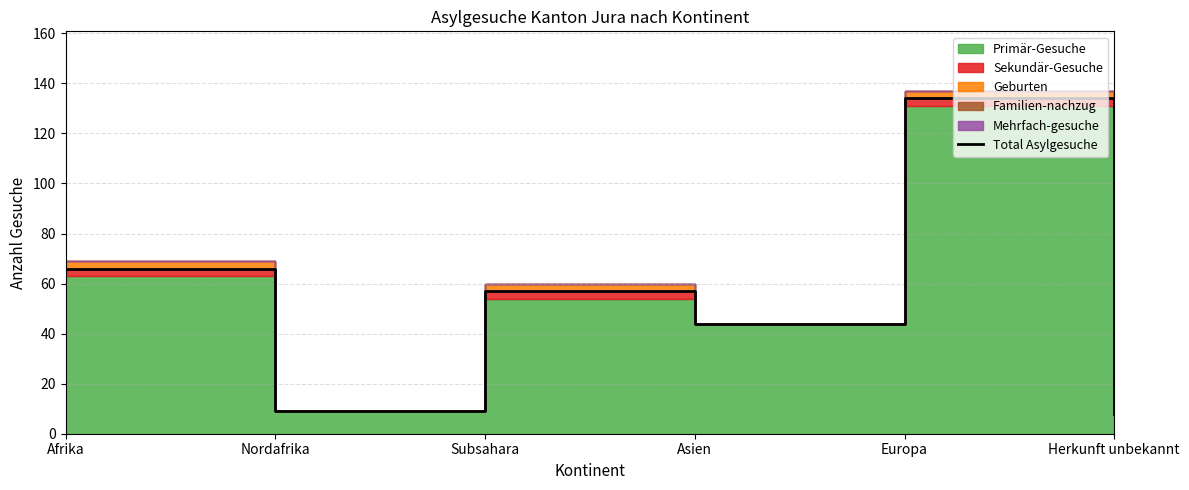

Is it true that the value at Asien is 61?

False